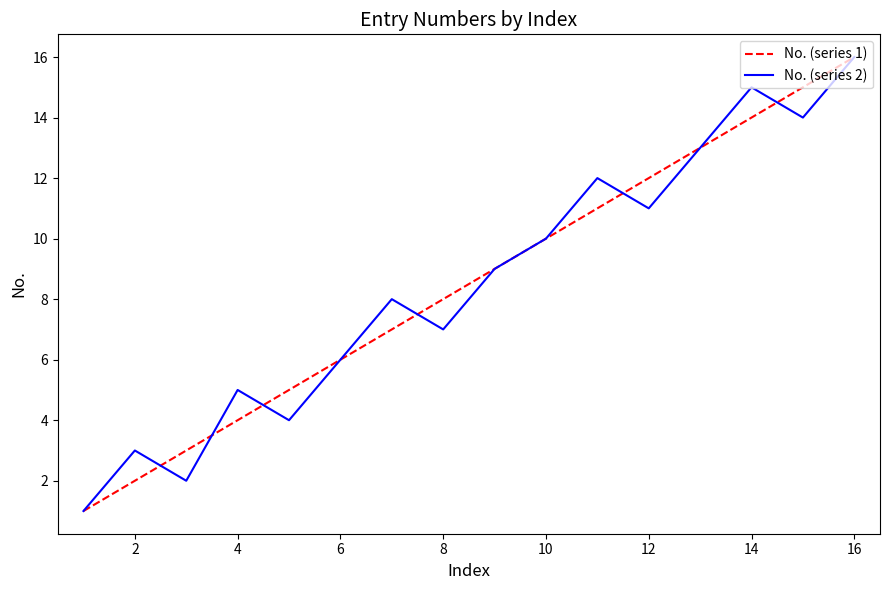

True or false: No. (series 1) has more than 2 interior local peaks.

False